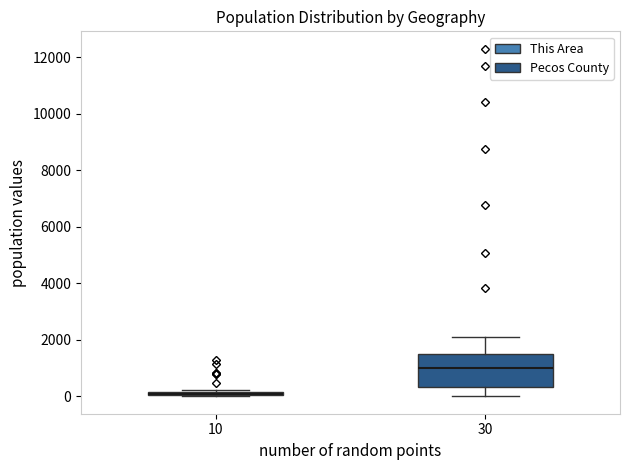

Which box has the lowest median line?

10